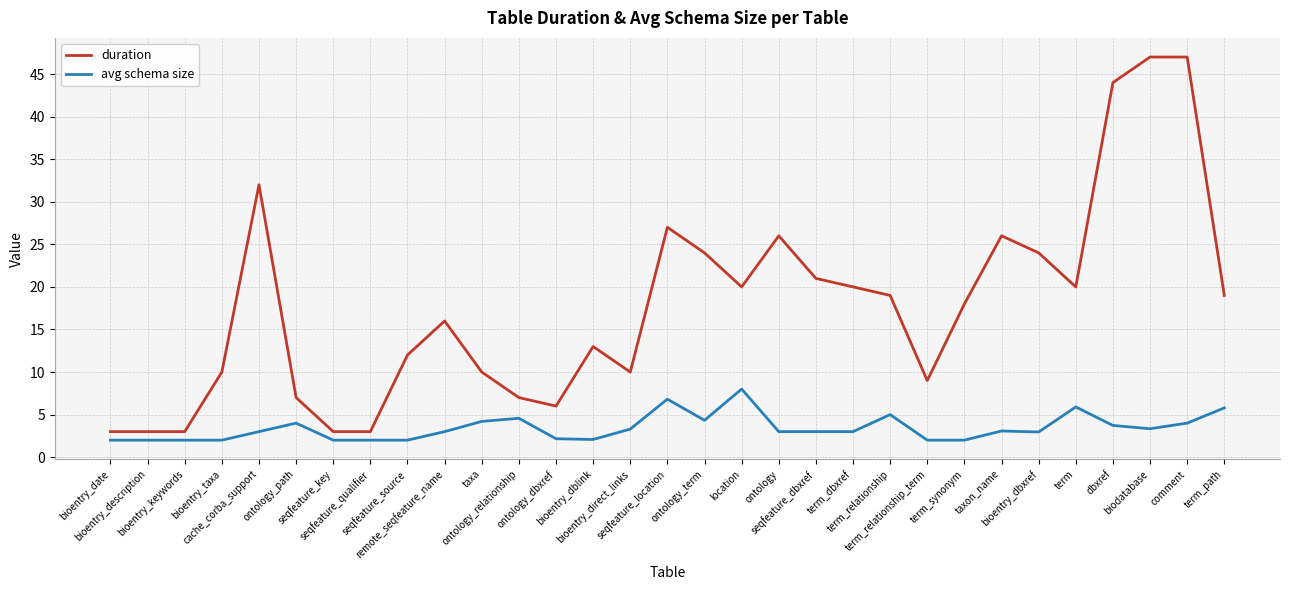

Which series has the largest total across all categories?

duration